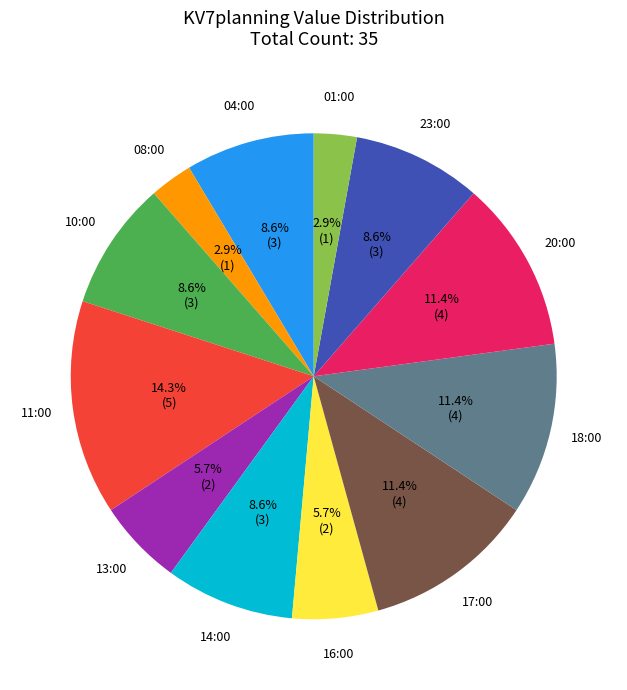

What is the ratio of the value at 18:00 to the value at 23:00?

1.3